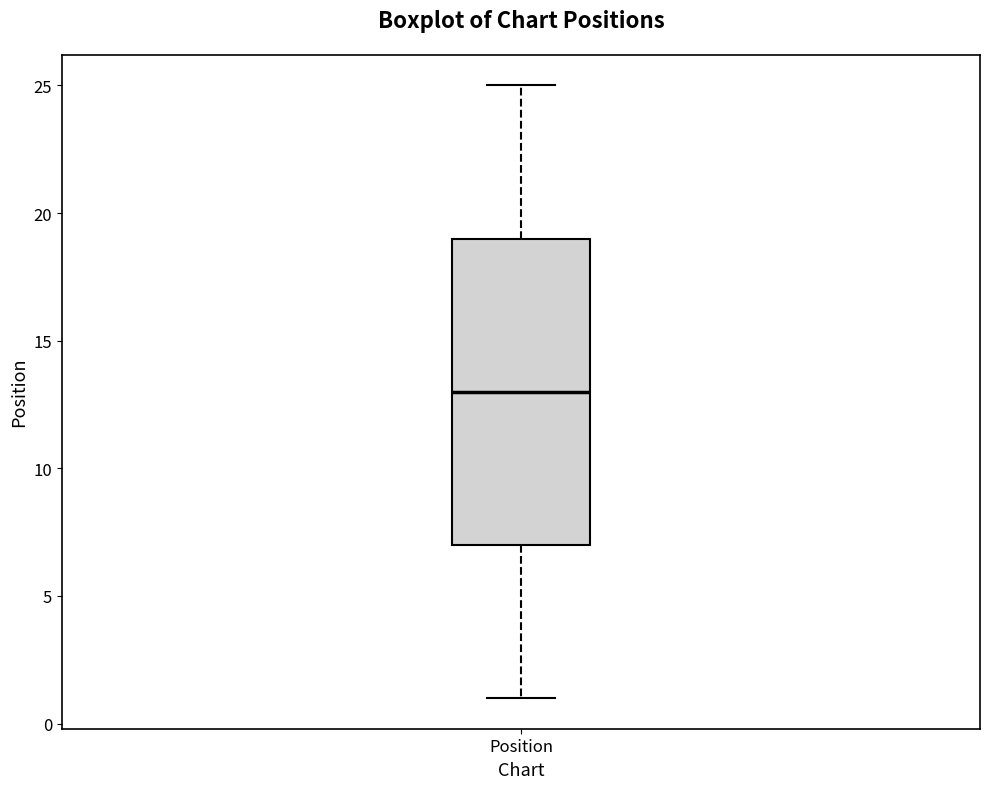

Read this box plot against the y-axis: the position of the median line, the range covered by the box, and the ends of both whiskers. The values are not printed on the chart, so give them approximately, as read against the axis.

median 13, box 7 to 19, whiskers 1 to 25